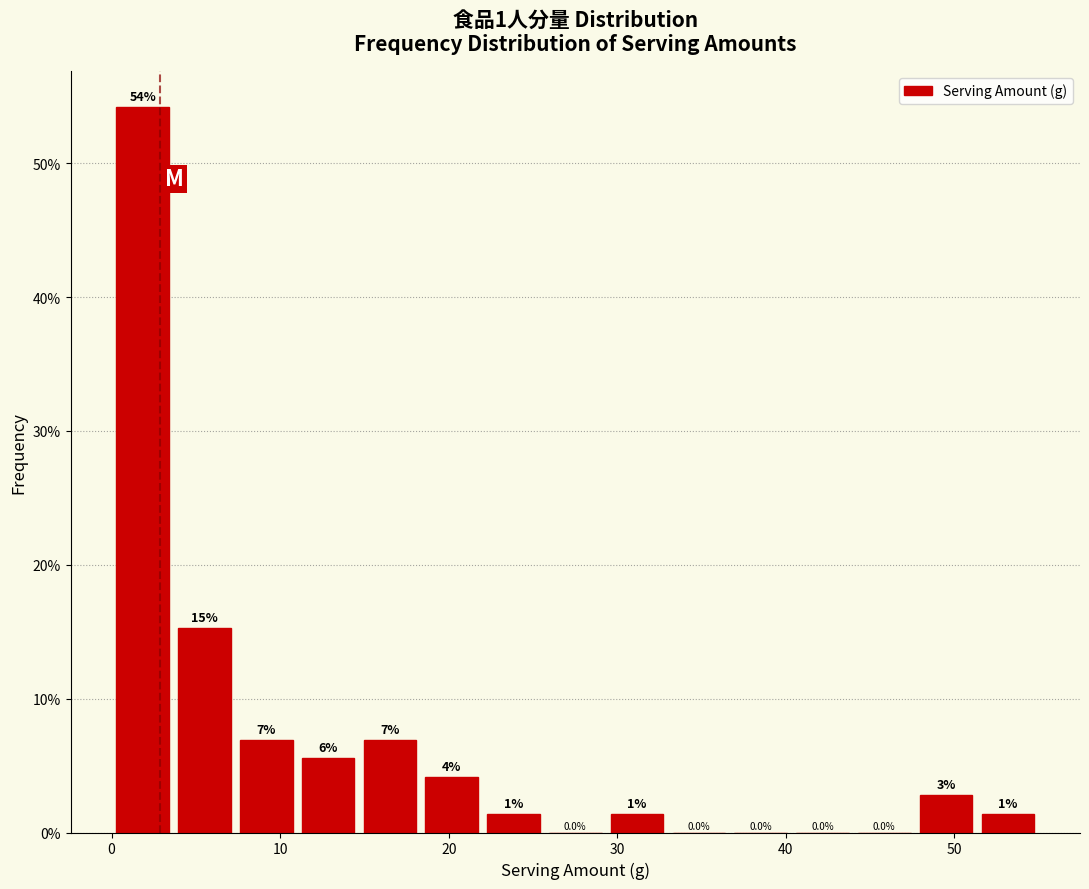

Around what value on the x-axis is the tallest bar? Give the approximate position of its centre, as read against the axis.

2